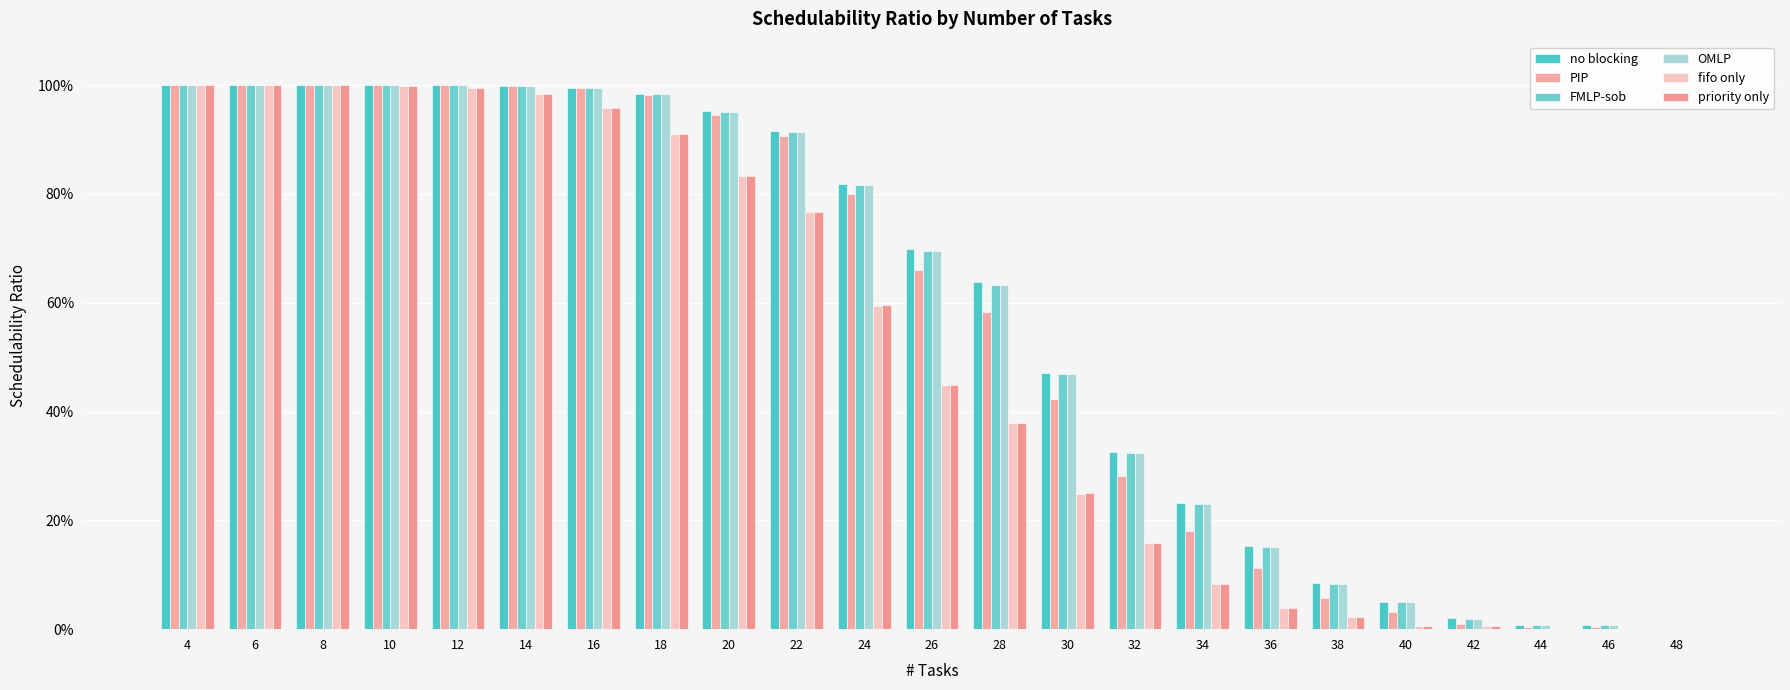

Does the chart contain stacked bars?

No